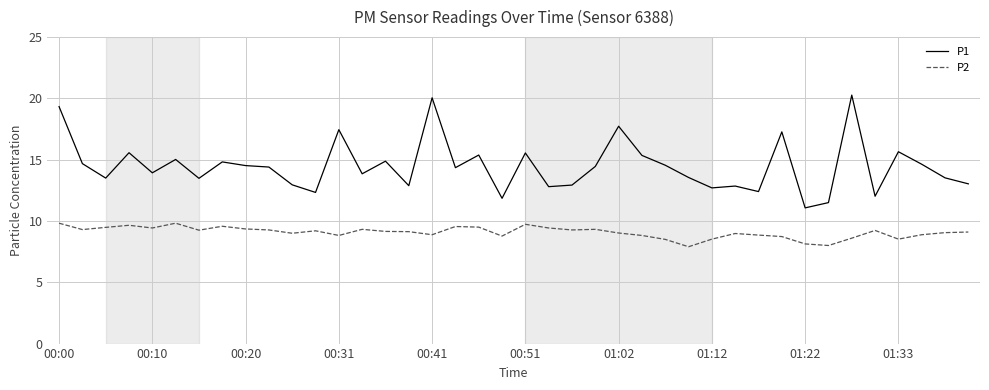

Rank the series by their maximum value, from lowest to highest.

P2, P1